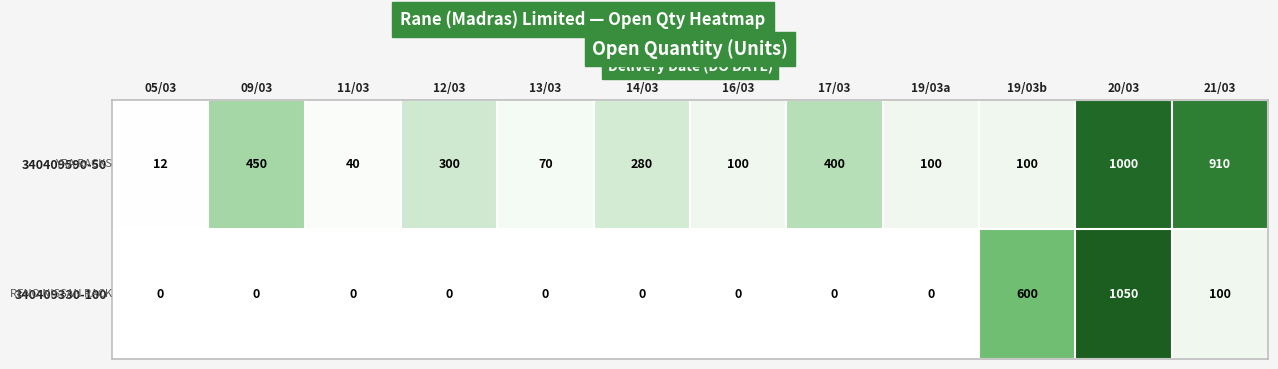

Between 12/03 and 17/03, which series saw the biggest shift?

340409590-50